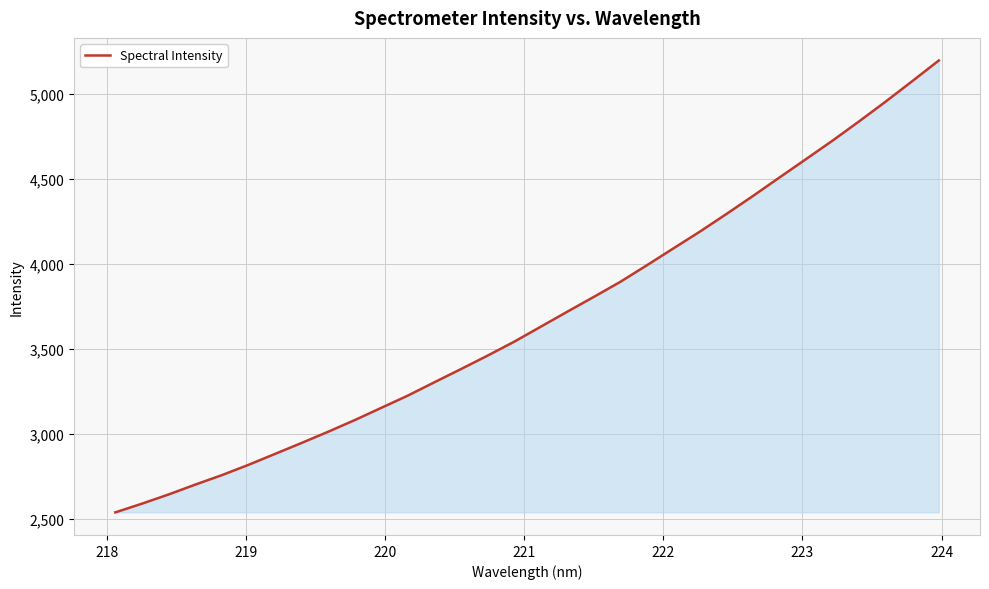

Reading left to right, what are all the values shown in this chart?

2537.9	2589.1	2643.2	2701.1	2756.8	2817.3	2881.8	2946.4	3012.5	3081.0	3153.3	3225.4	3304.0	3381.6	3460.7	3542.5	3630.9	3719.3	3806.7	3895.4	3993.0	4092.5	4191.6	4295.4	4401.6	4510.6	4618.8	4727.7	4841.1	4957.4	5077.5	5199.0